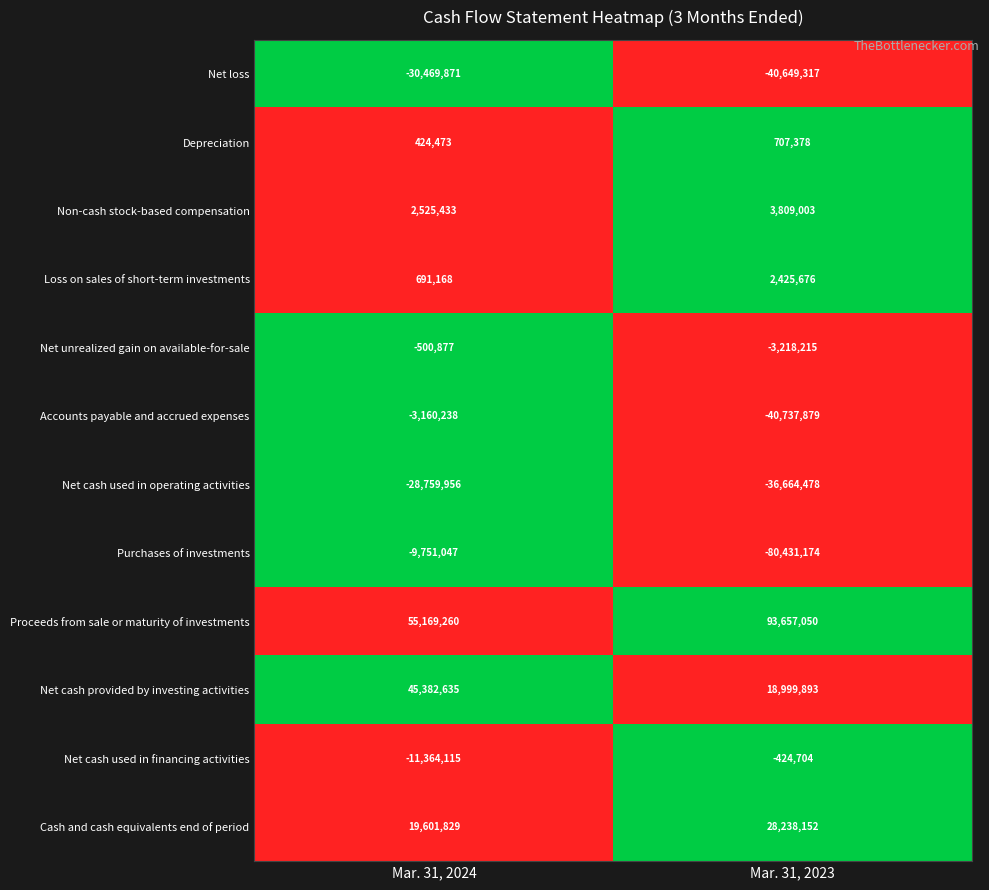

List the series in order of their peak value, highest first.

Proceeds from sale or maturity of investments, Net cash provided by investing activities, Cash and cash equivalents end of period, Non-cash stock-based compensation, Loss on sales of short-term investments, Depreciation, Net cash used in financing activities, Net unrealized gain on available-for-sale, Accounts payable and accrued expenses, Purchases of investments, Net cash used in operating activities, Net loss